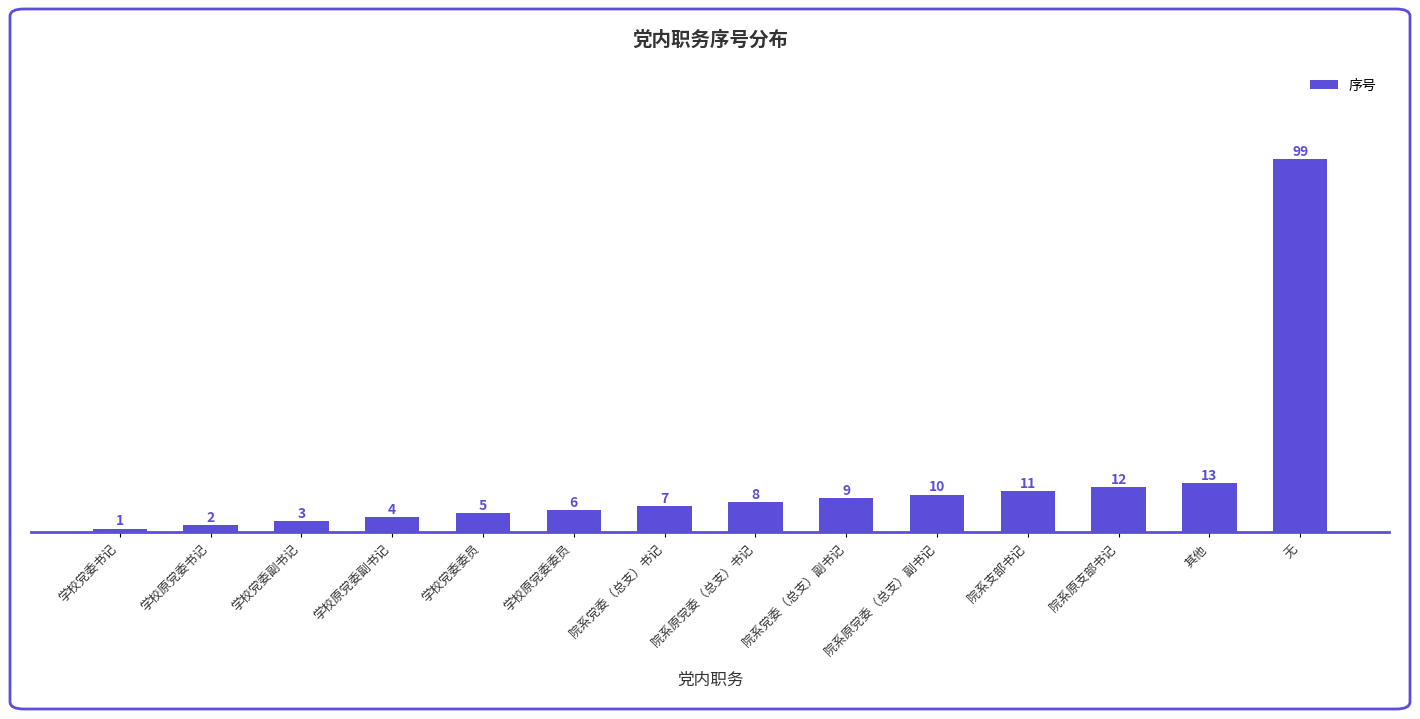

What is the greatest value displayed?

99